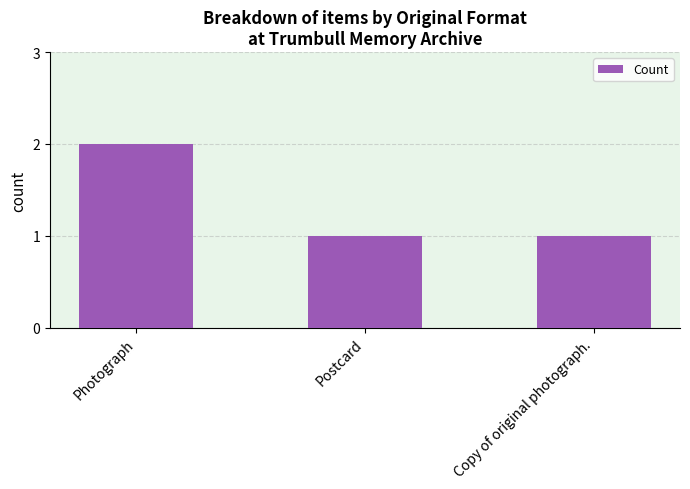

At which category does the chart reach its peak across all series?

Photograph